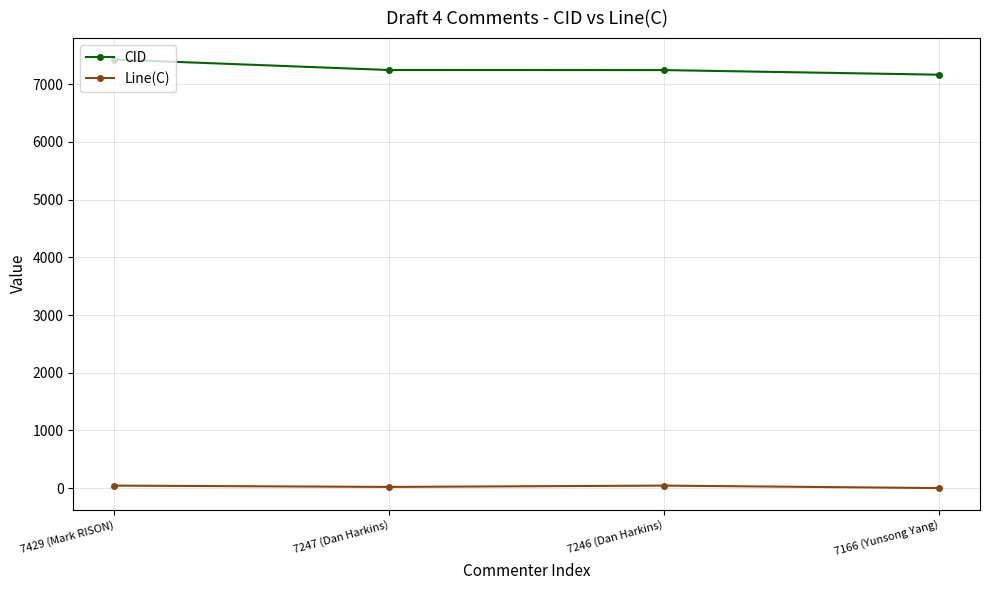

What is the spread (max minus min) of values at 7247 (Dan Harkins)?

7226